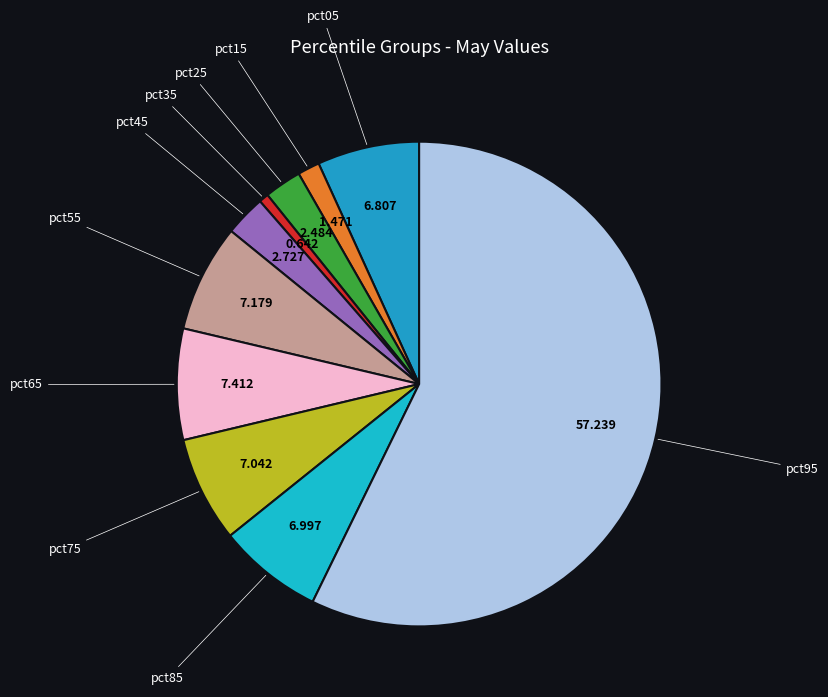

What is the smallest slice in the pie chart?

pct35